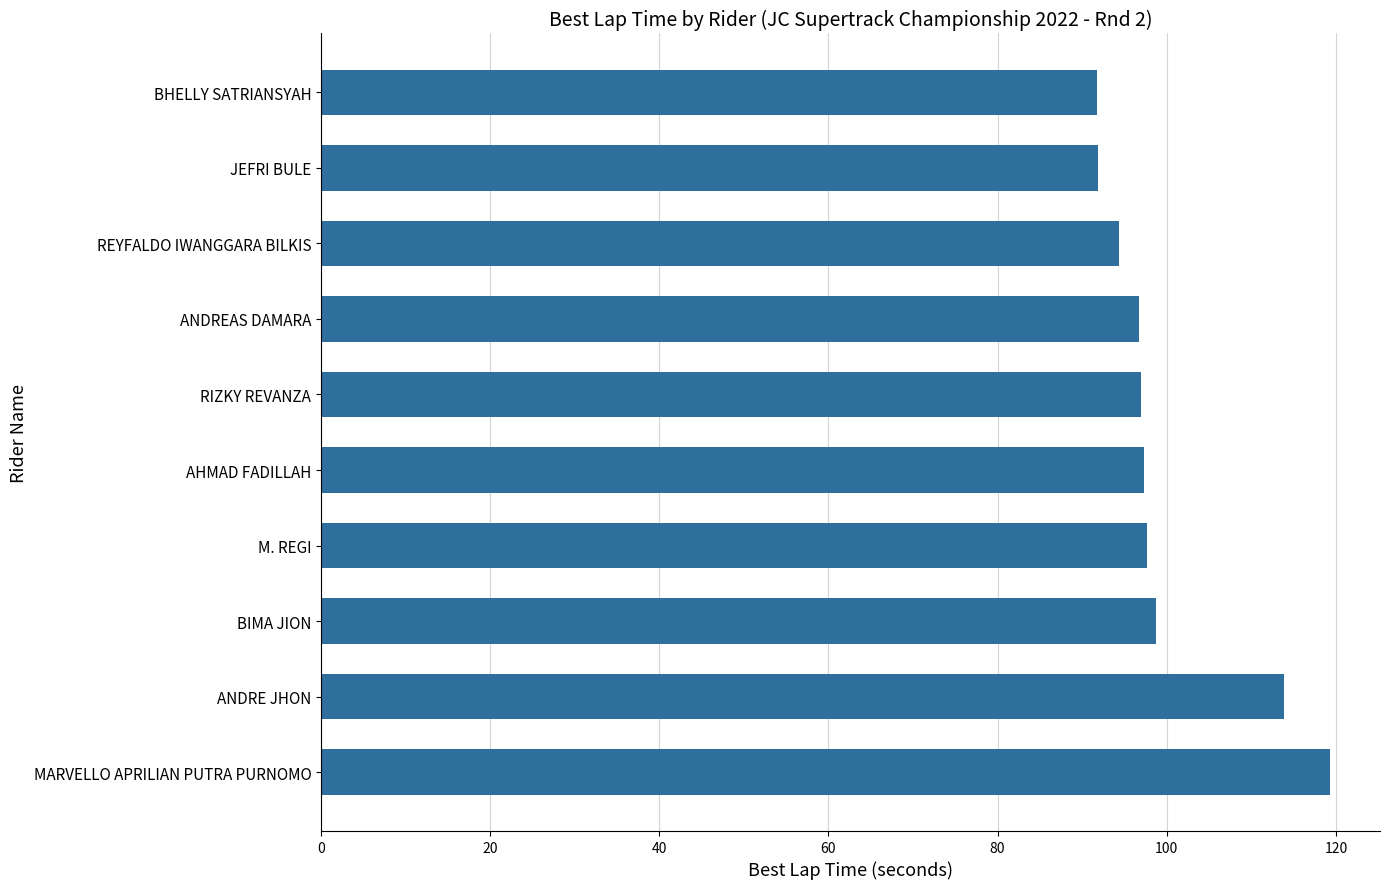

Between REYFALDO IWANGGARA BILKIS and AHMAD FADILLAH, which is larger?

AHMAD FADILLAH